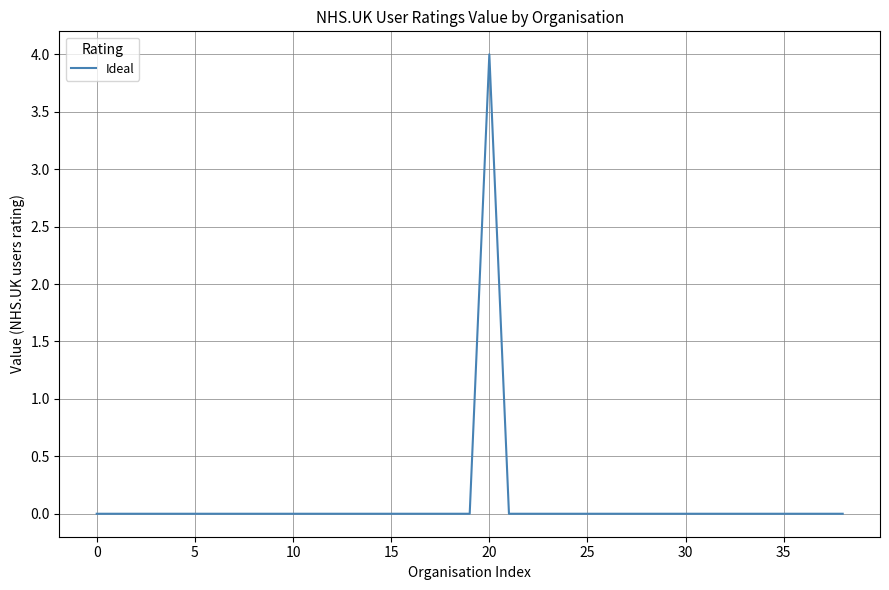

Reading right to left, what are all the values shown in this chart?

0	0	0	0	0	0	0	0	0	0	0	0	0	0	0	0	0	0	4	0	0	0	0	0	0	0	0	0	0	0	0	0	0	0	0	0	0	0	0